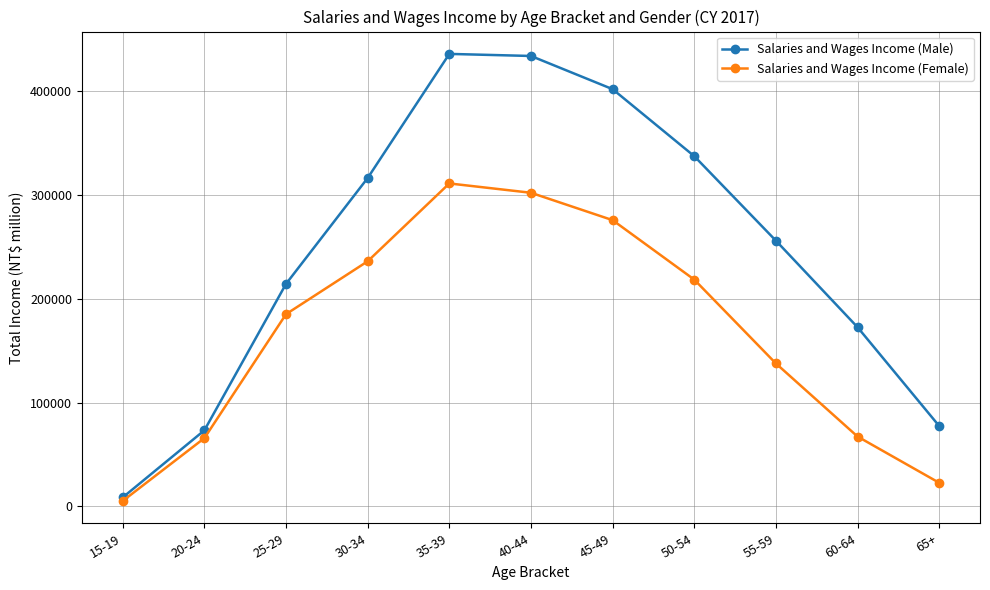

Which series has the widest spread of values?

Salaries and Wages Income (Male)